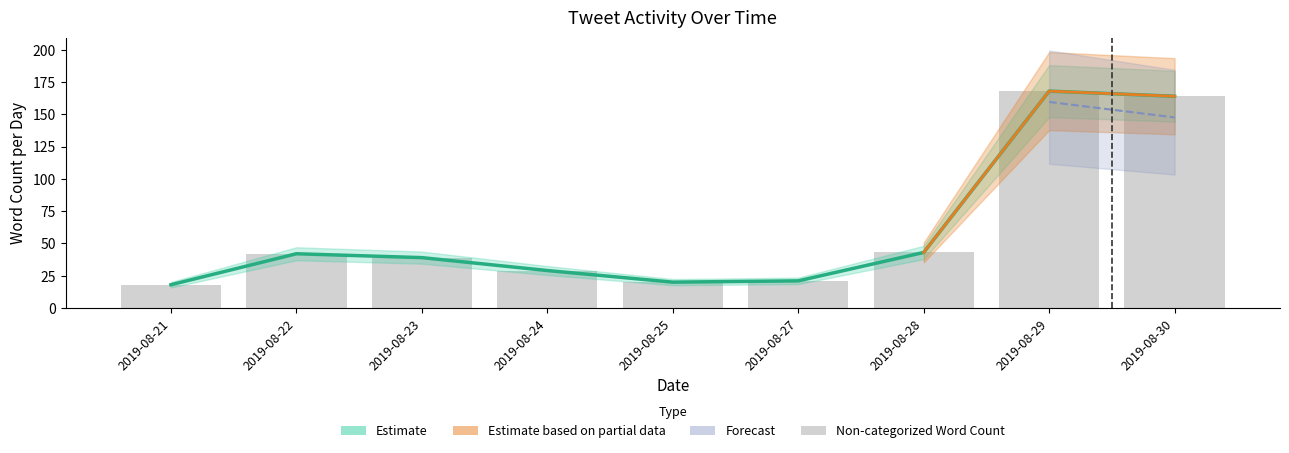

What is the difference between the Edge Weight values at 2019-08-22 and 2019-08-23?

1